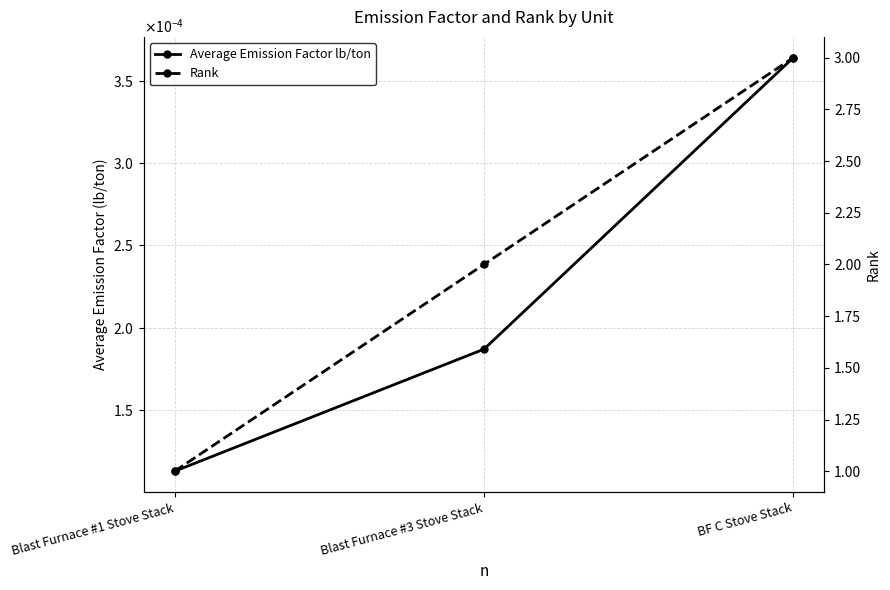

Count the number of data series in this chart.

2